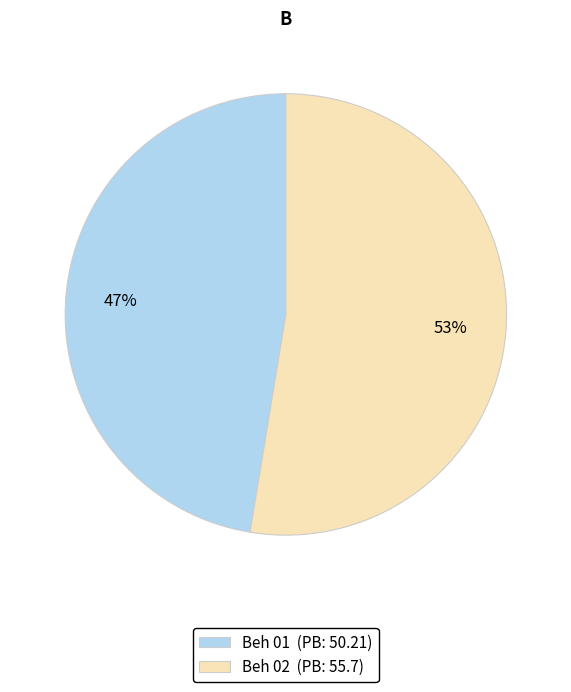

Is it true that Beh 02 is 65% of the pie?

False